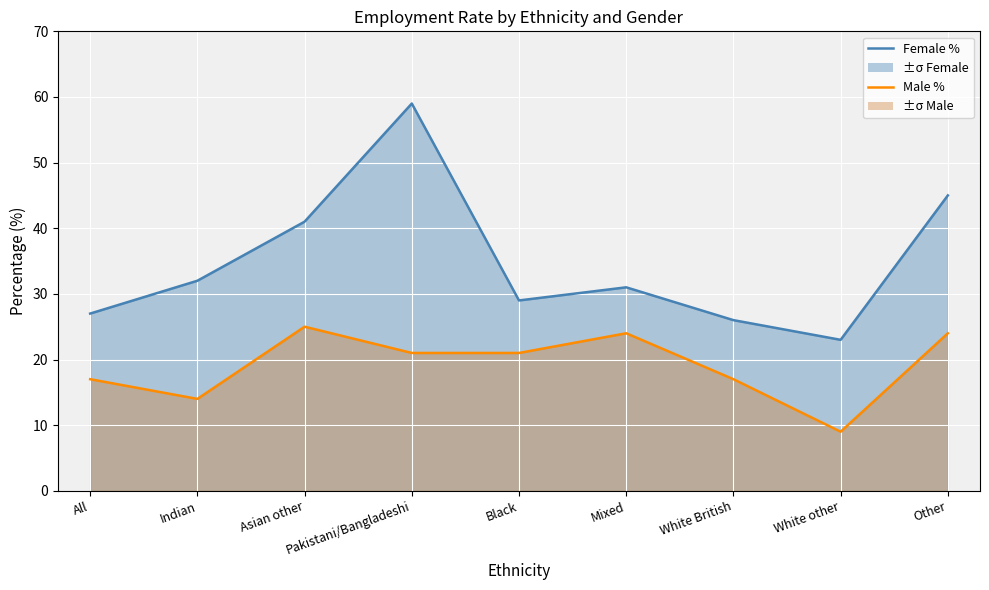

True or false: Female line has a value of 27 at Asian other.

False